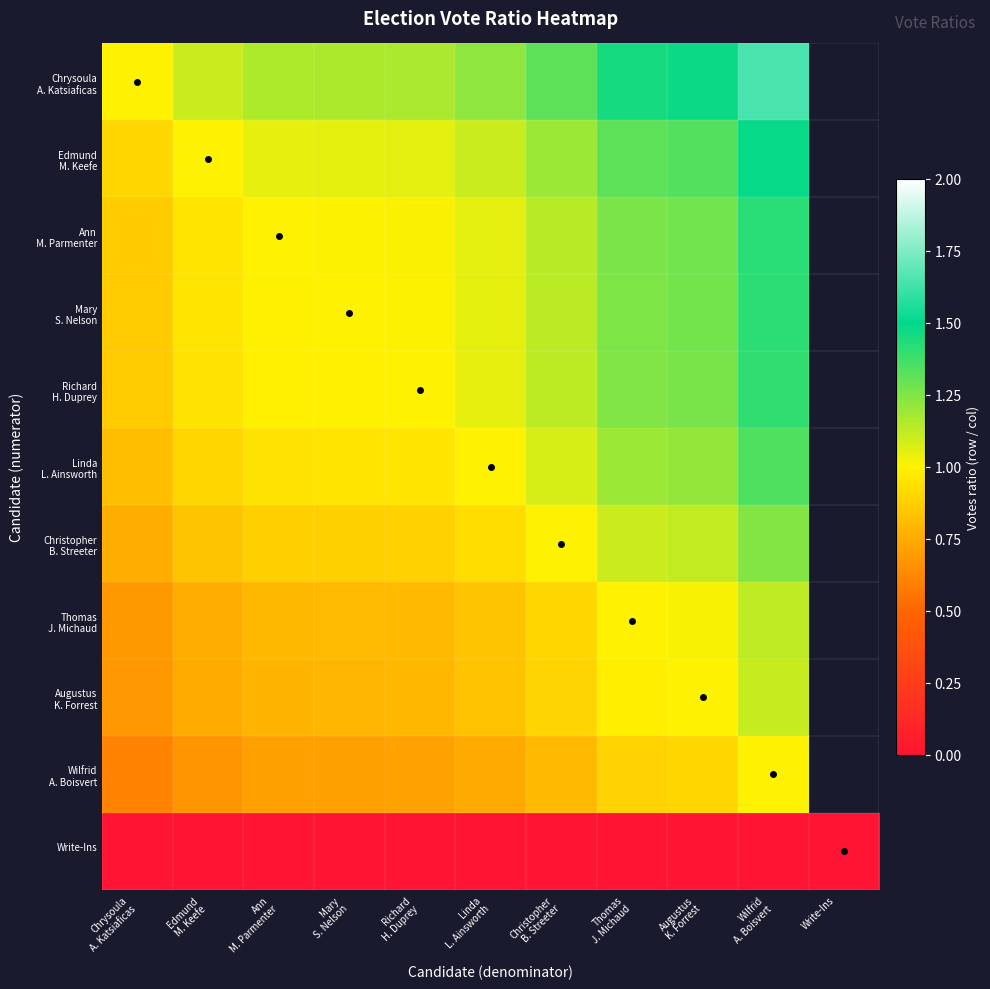

What is the spread (max minus min) of values at Edmund
M. Keefe?

1.1